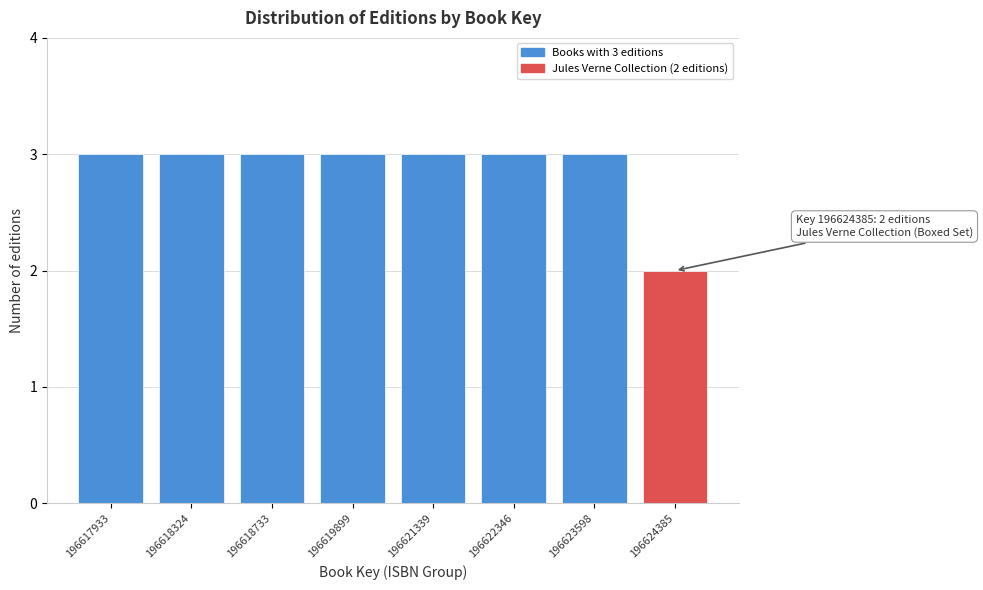

Reading left to right, transcribe all the data shown in this chart.

3	3	3	3	3	3	3	2